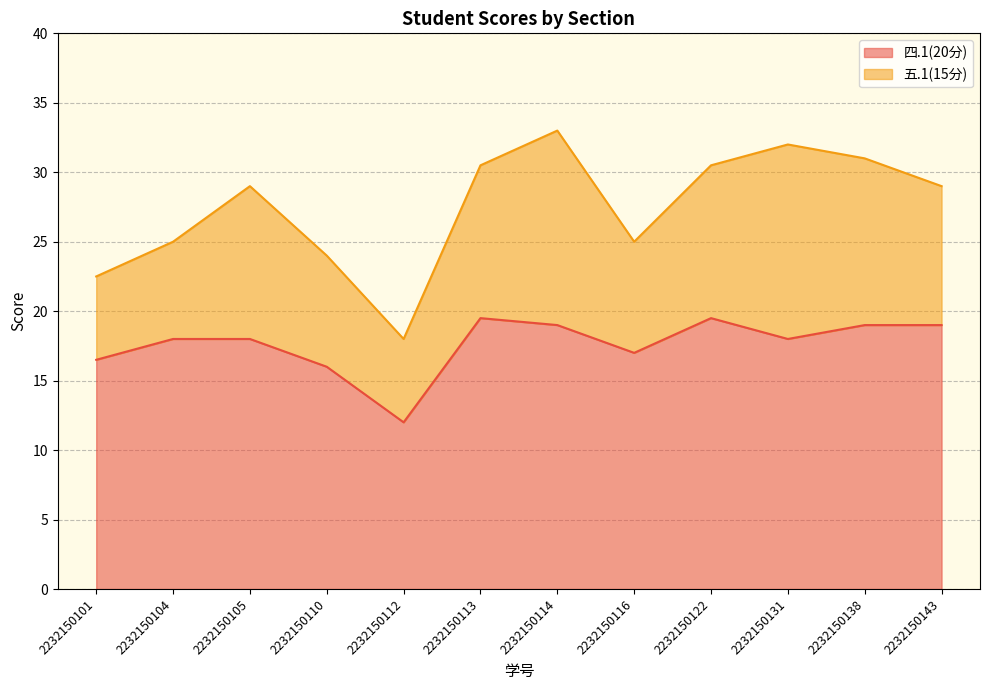

What is the change in value from 2232150104 to 2232150113?

+1.5